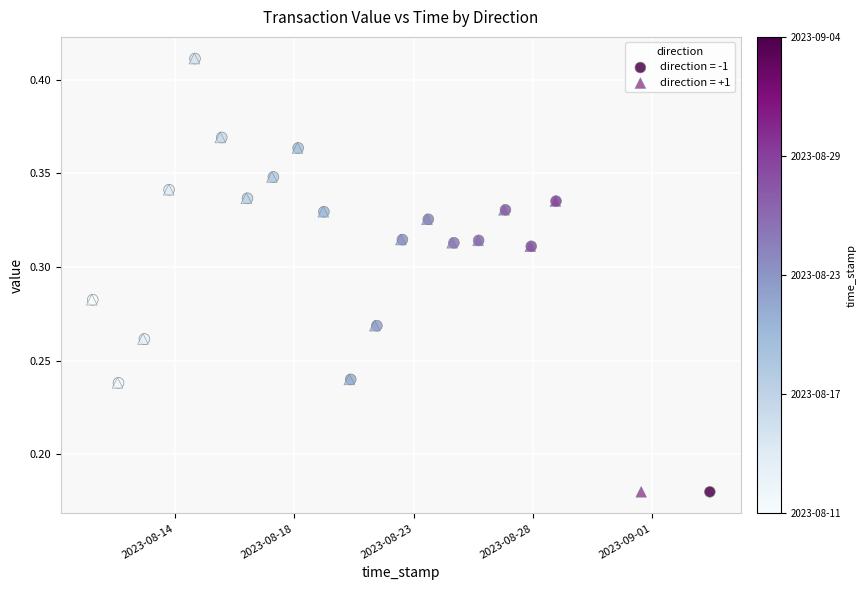

What are all the series names shown in the legend?

direction = -1, direction = +1